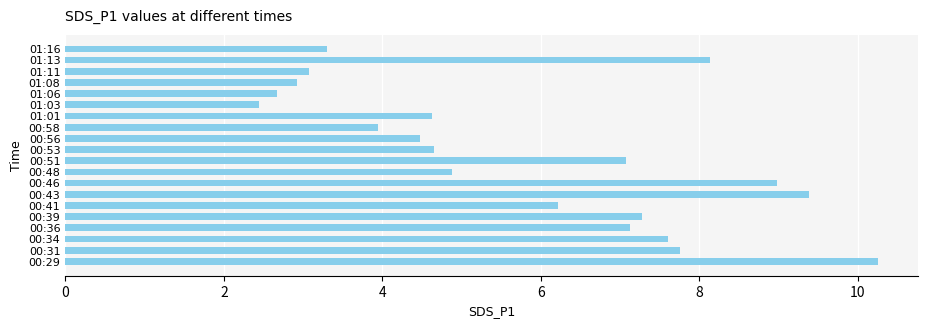

At which category does the chart reach its peak across all series?

00:29